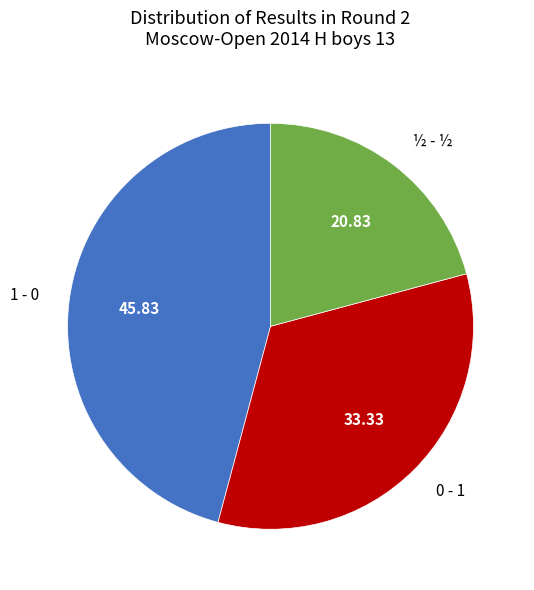

True or false: 1 - 0 accounts for 46% of the total.

True